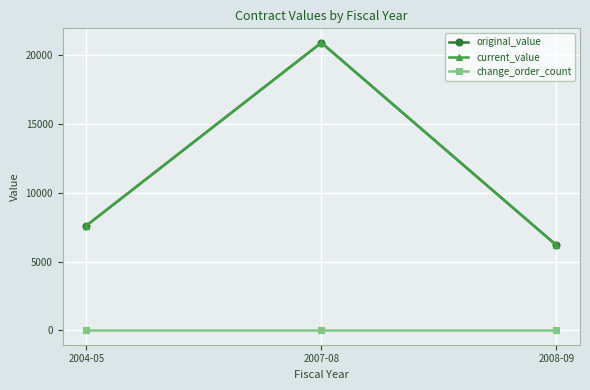

Reading right to left, extract all data points from this chart.

original_value: 6186.0	20923.0	7614.1
current_value: 6186.0	20923.0	7614.1
change_order_count: 0.0	0.0	0.0